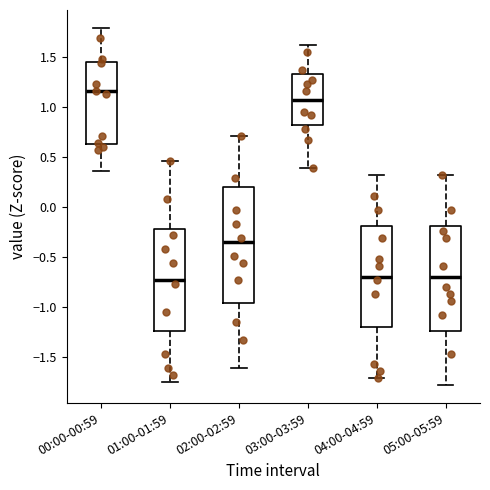

Reading left to right, transcribe this box plot: for each box, give where its median line is, the range the box spans, and where its two whiskers end, as read against the y-axis. The values are not printed on the chart, so give them approximately, as read against the axis.

00:00-00:59: median 1.15, box 0.65 to 1.45, whiskers 0.35 to 1.80
01:00-01:59: median -0.75, box -1.25 to -0.20, whiskers -1.75 to 0.45
02:00-02:59: median -0.35, box -0.95 to 0.20, whiskers -1.60 to 0.70
03:00-03:59: median 1.05, box 0.80 to 1.35, whiskers 0.40 to 1.60
04:00-04:59: median -0.70, box -1.20 to -0.20, whiskers -1.70 to 0.30
05:00-05:59: median -0.70, box -1.25 to -0.20, whiskers -1.80 to 0.30